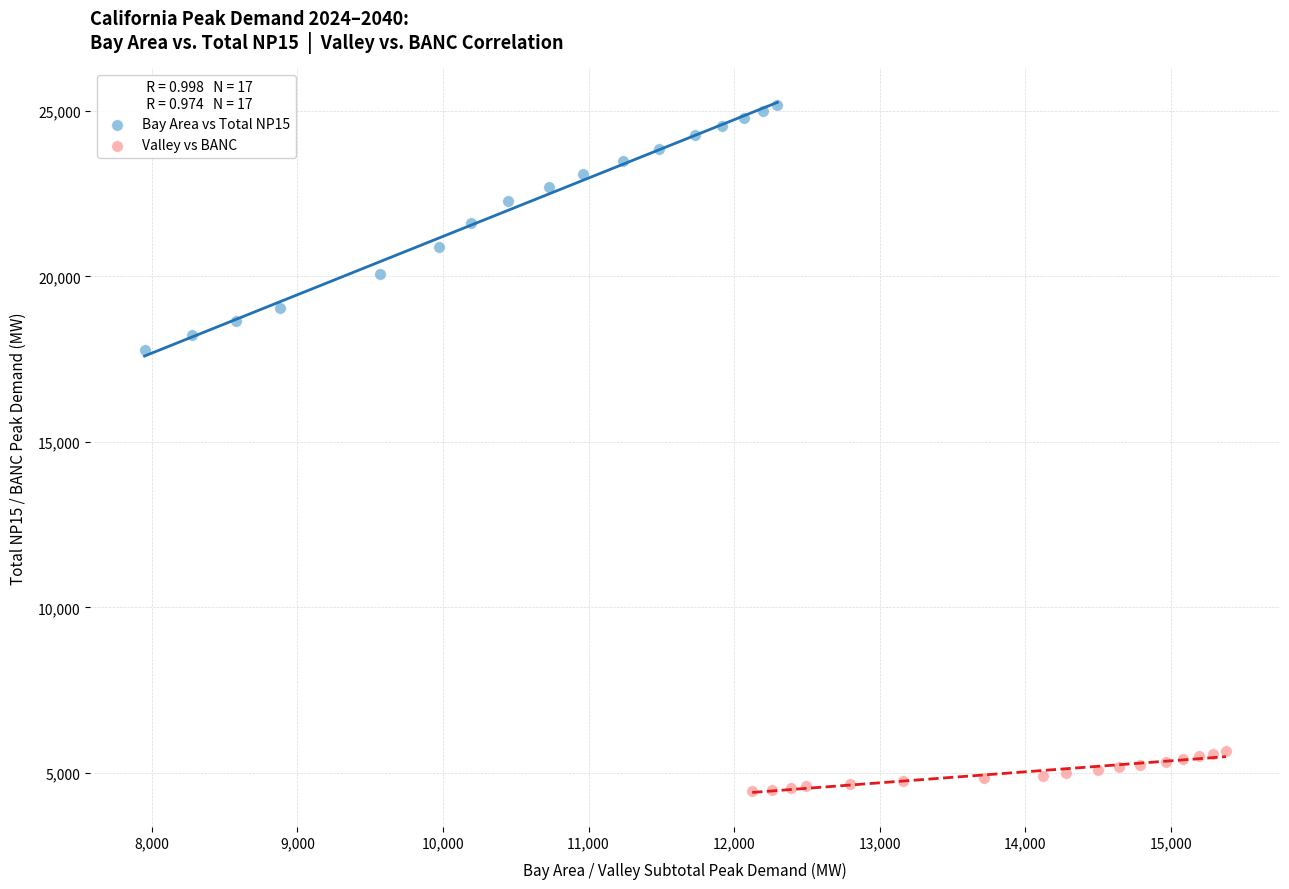

Which series reaches the maximum Y coordinate?

Bay Area vs Total NP15